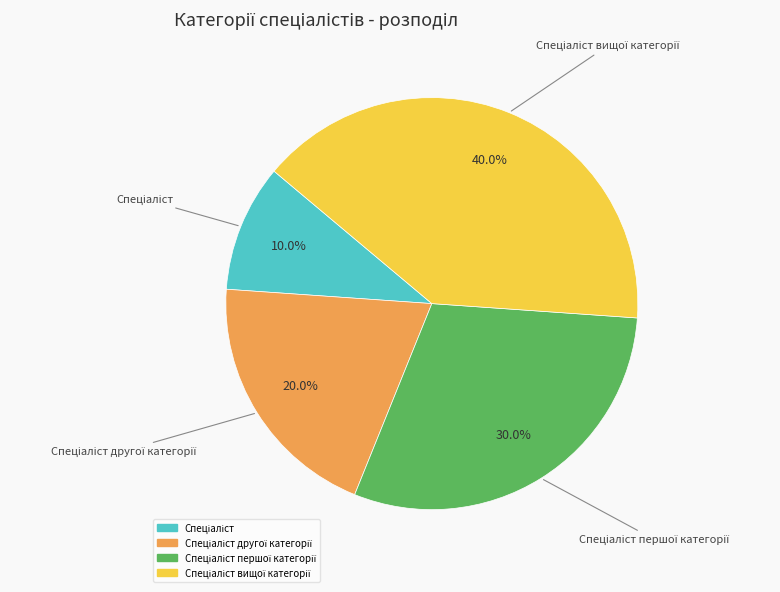

Does any single category account for the majority?

No